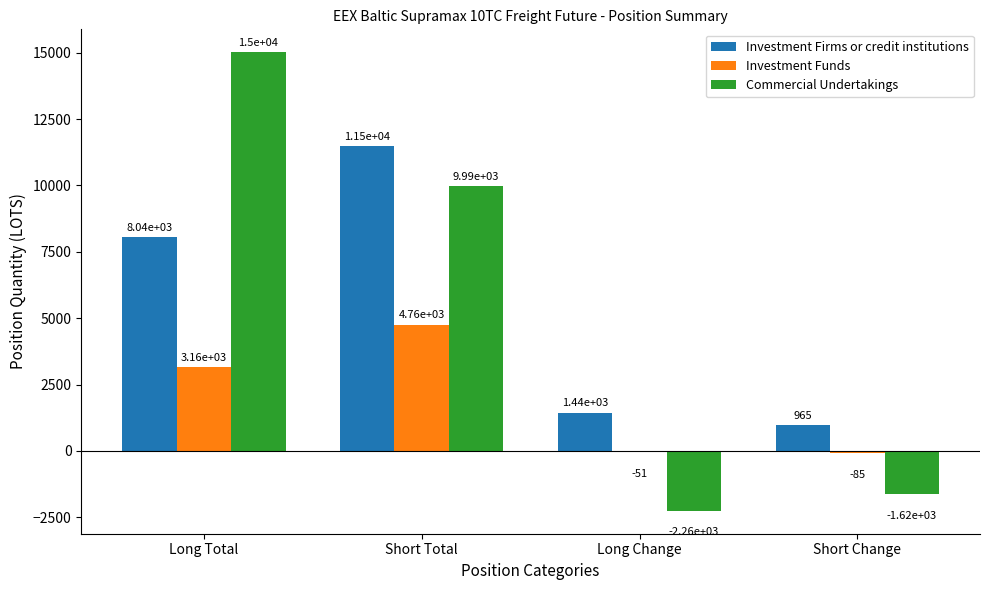

The value of Investment Firms or credit institutions at Long Change is 1443.0. True or false?

True